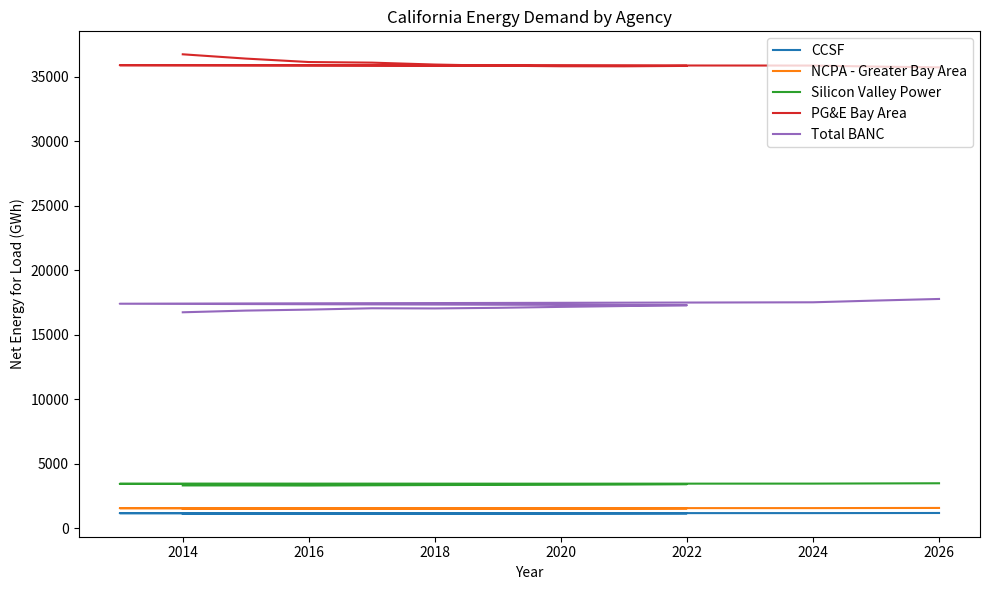

The Total BANC series shows 17518 at 2024. True or false?

True